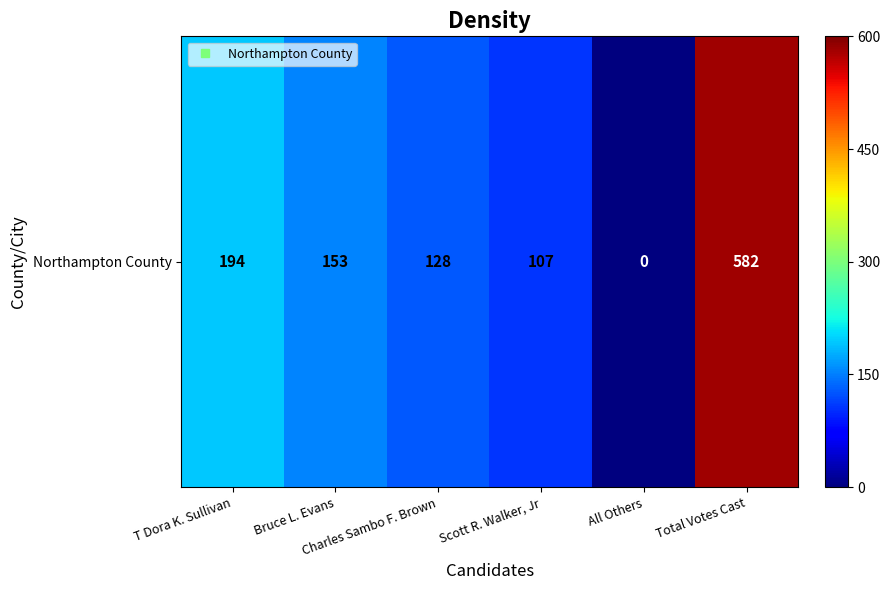

Is it true that the value at All Others is 0?

True